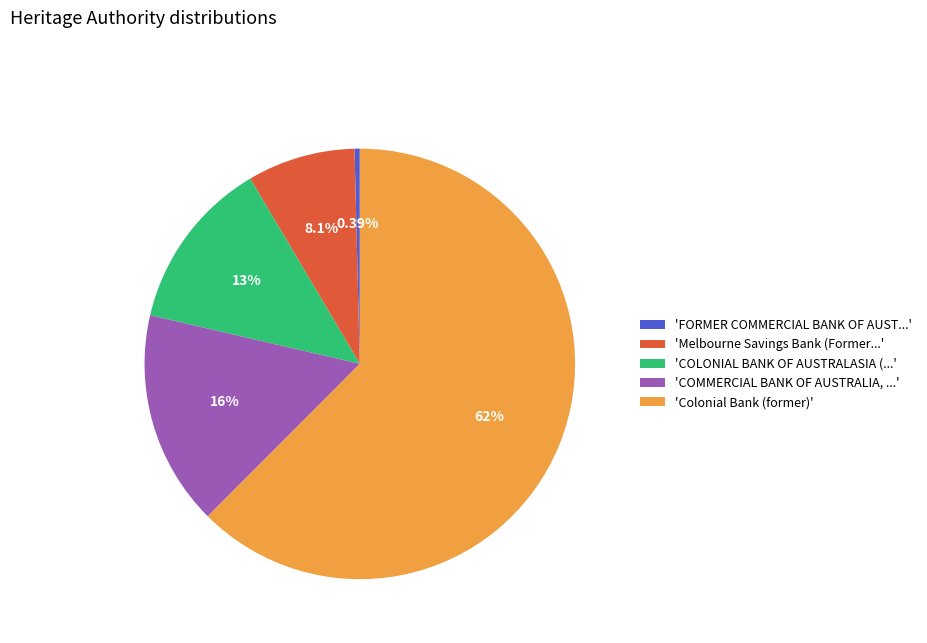

Which category has the smallest portion of the pie?

'FORMER COMMERCIAL BANK OF AUST...'